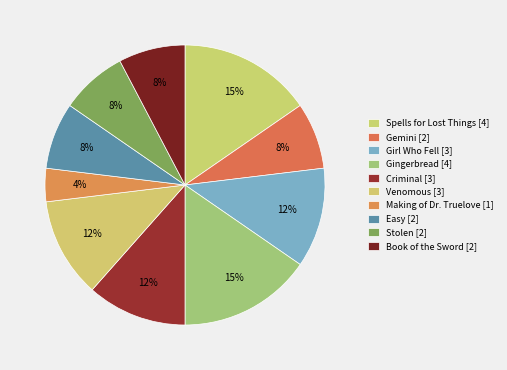

Is Criminal the majority of the pie?

No